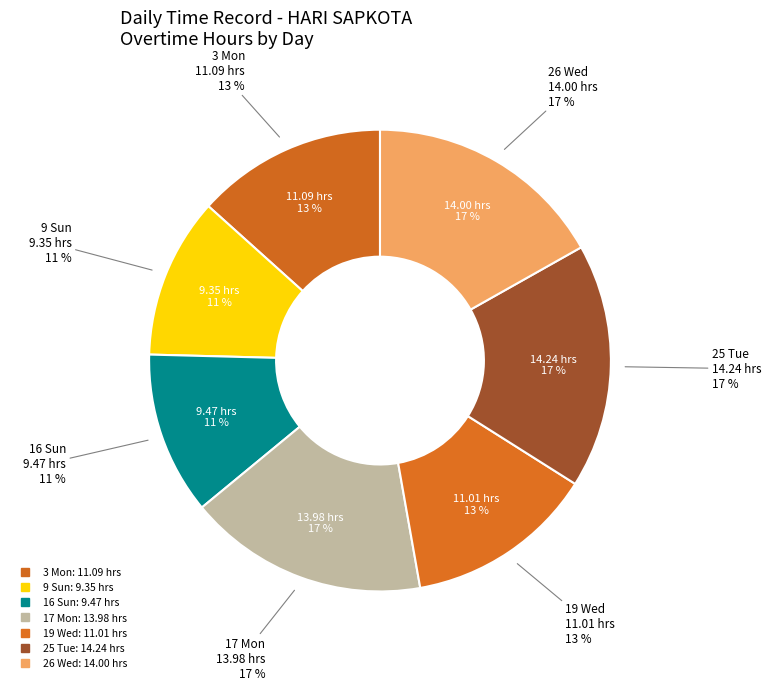

How many slices are in this pie chart?

7